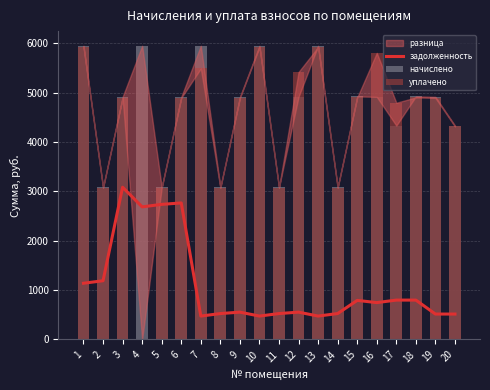

The value of уплачено at 9 is 4891.7. True or false?

True